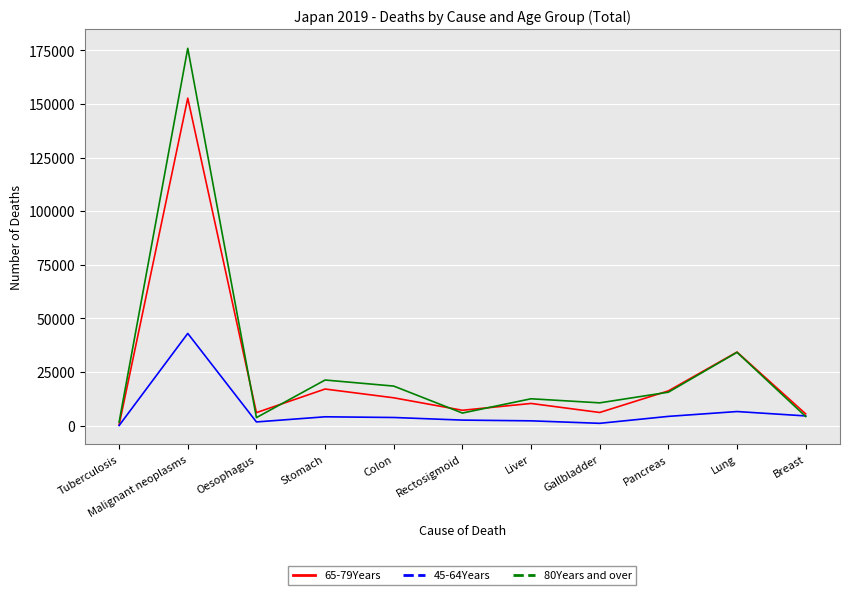

What is the sum of the 80Years and over values at Tuberculosis and Liver?

14209